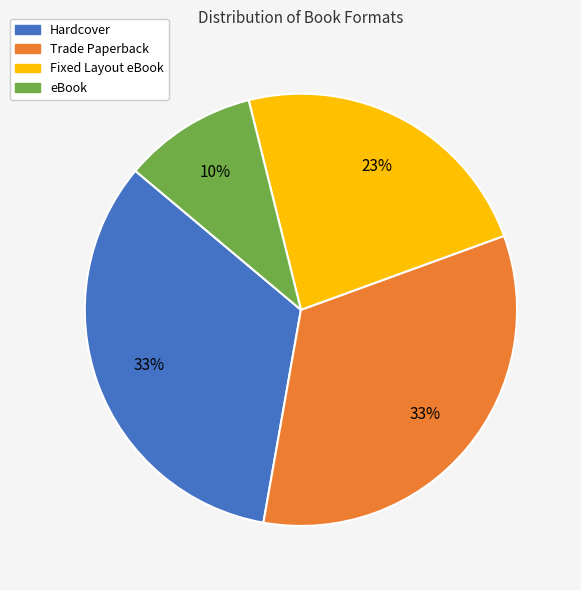

To the nearest percent, what is the average slice percentage?

25%